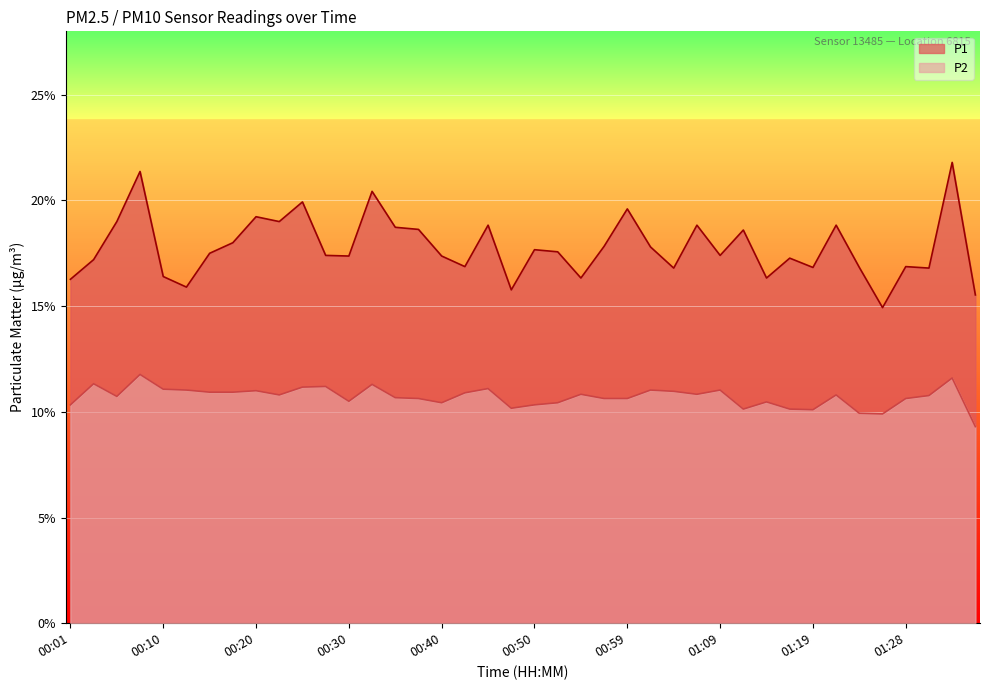

How many lines are shown in the chart?

2